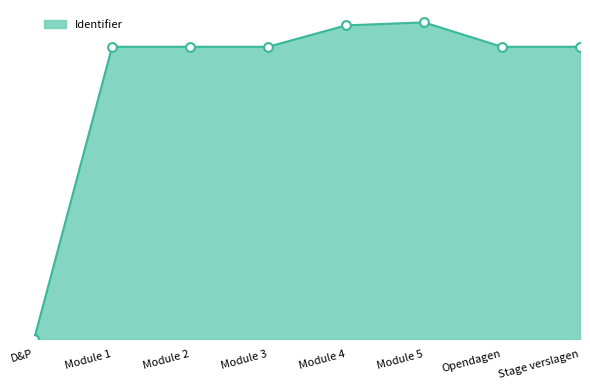

Which has a higher value, Module 5 or D&P?

Module 5